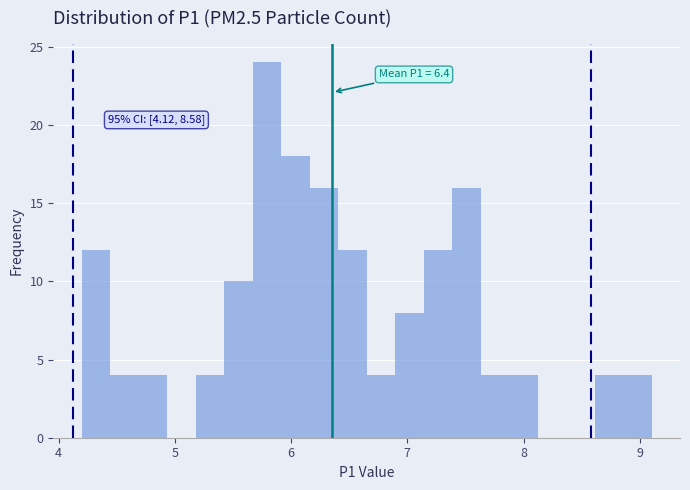

Read against the x-axis, roughly where is the centre of the tallest bar?

5.8